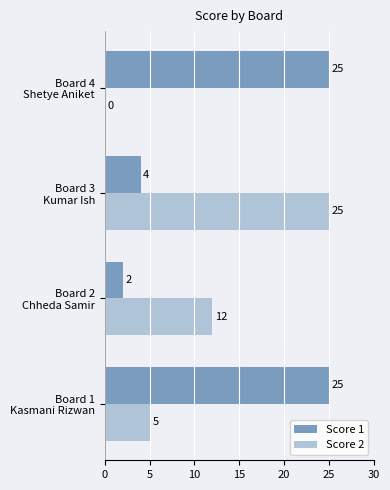

What is the highest value of the Score 1 series?

25